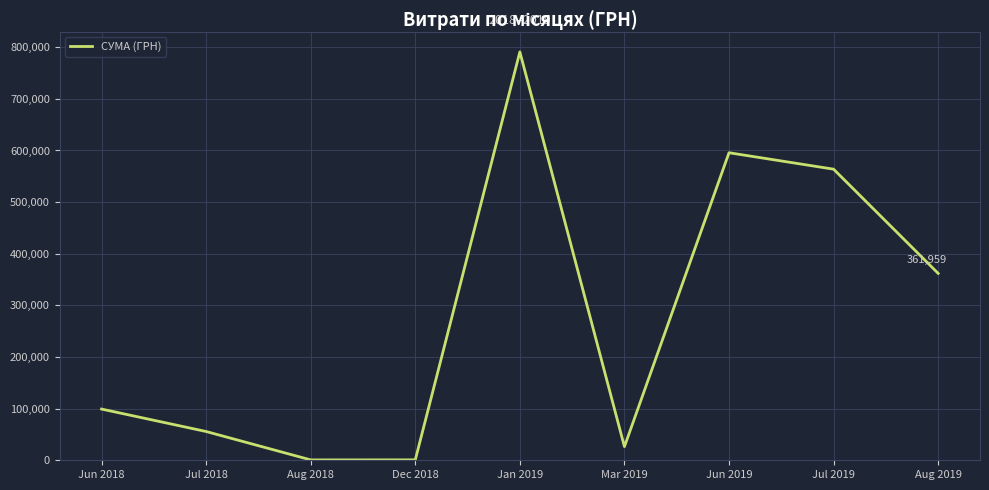

Which has a higher value, Mar 2019 or Aug 2019?

Aug 2019